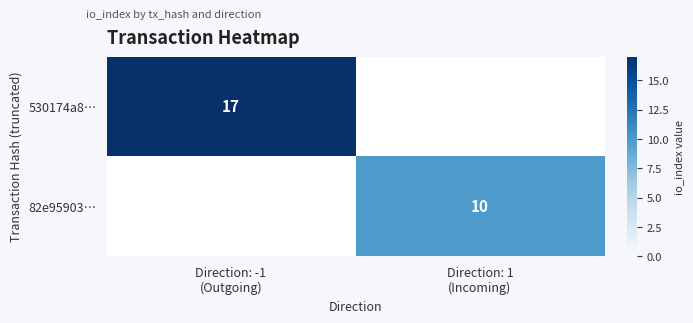

Which label corresponds to the smallest value in the chart?

Direction: 1
(Incoming)